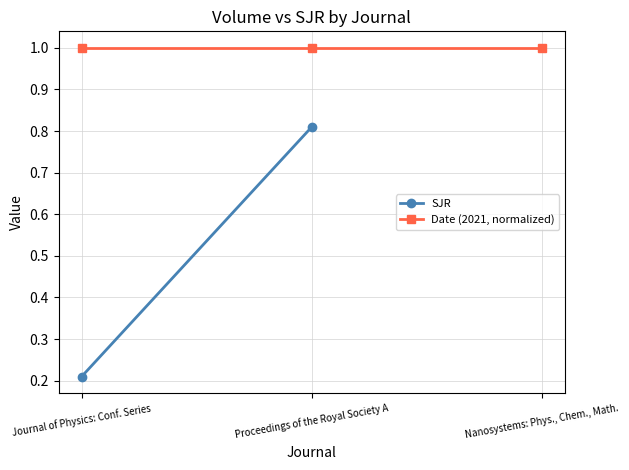

What position from the right is Nanosystems: Phys., Chem., Math.?

1